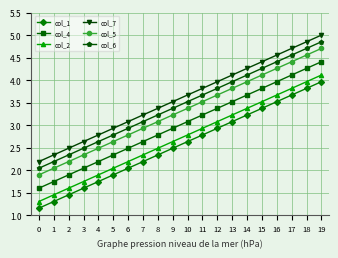

What are all the series names shown in the legend?

col_1, col_4, col_2, col_7, col_5, col_6